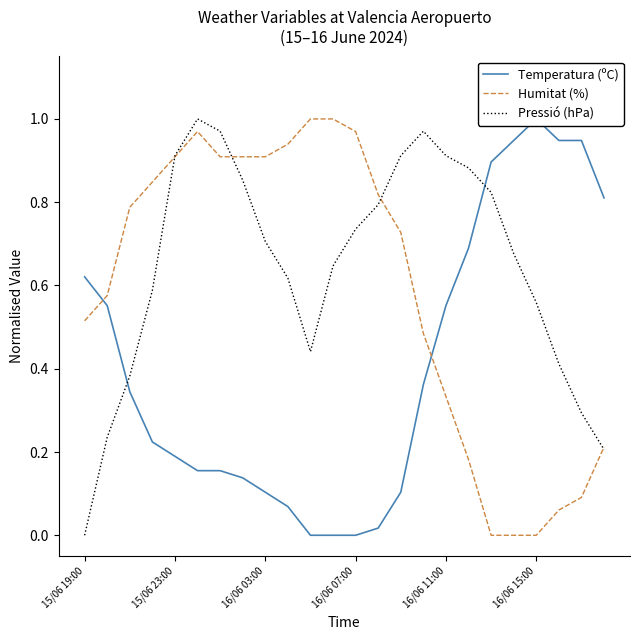

The Pressió (hPa) series shows 0.0 at 15/06 19:00. True or false?

True